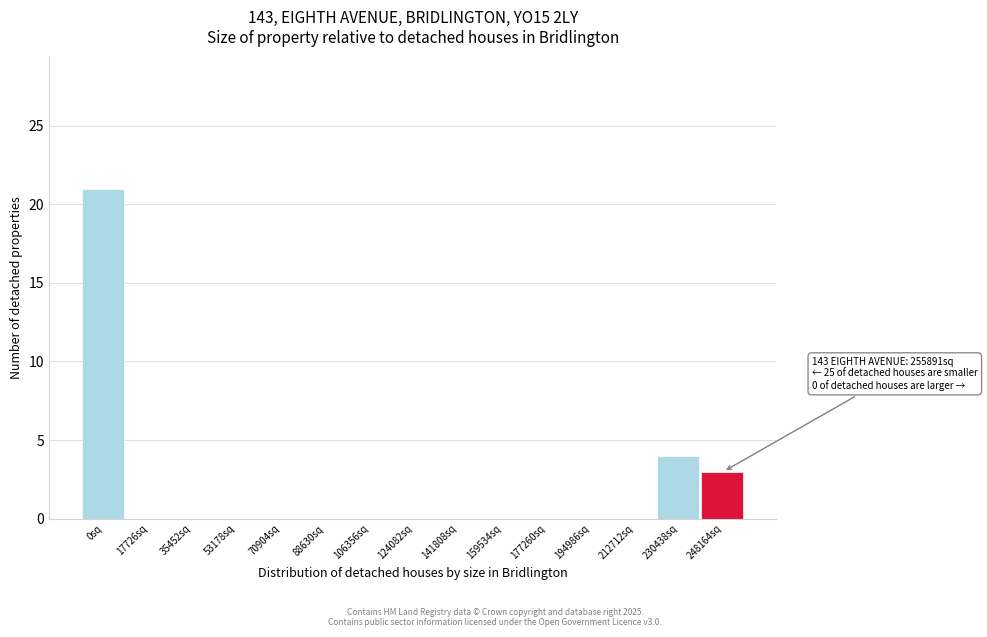

What is the sum of all values?

28